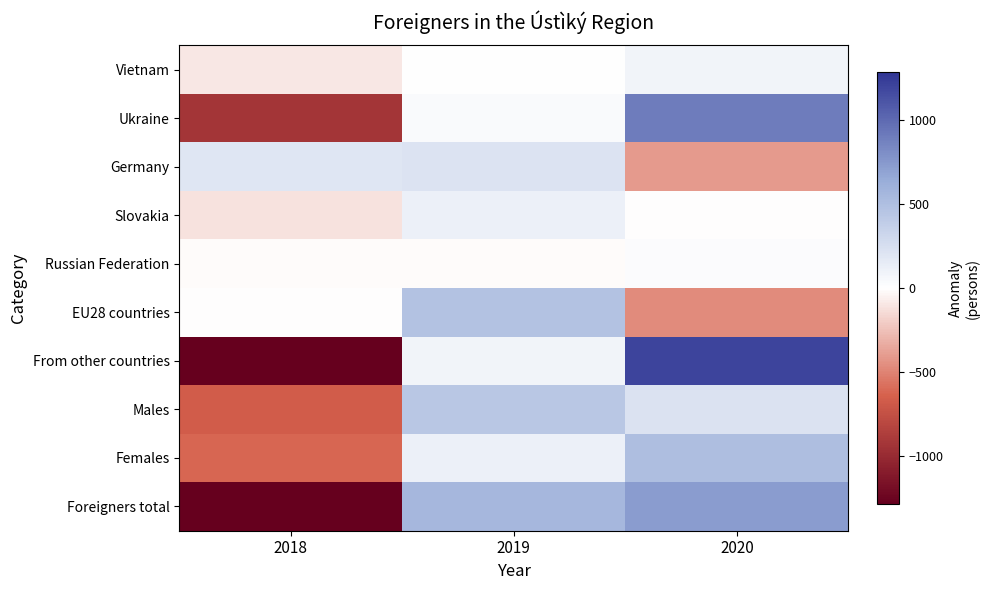

Reading right to left, what are all the values shown in this chart?

Vietnam: 2020=89.3	2019=9.3	2018=-98.7
Ukraine: 2020=900.3	2019=32.3	2018=-932.7
Germany: 2020=-411.7	2019=217.3	2018=194.3
Slovakia: 2020=-4.7	2019=116.3	2018=-111.7
Russian Federation: 2020=20.7	2019=-10.3	2018=-10.3
EU28 countries: 2020=-473.0	2019=475.0	2018=-2.0
From other countries: 2020=1205.7	2019=80.7	2018=-1286.3
Males: 2020=226.3	2019=441.3	2018=-667.7
Females: 2020=506.3	2019=114.3	2018=-620.7
Foreigners total: 2020=732.7	2019=555.7	2018=-1288.3